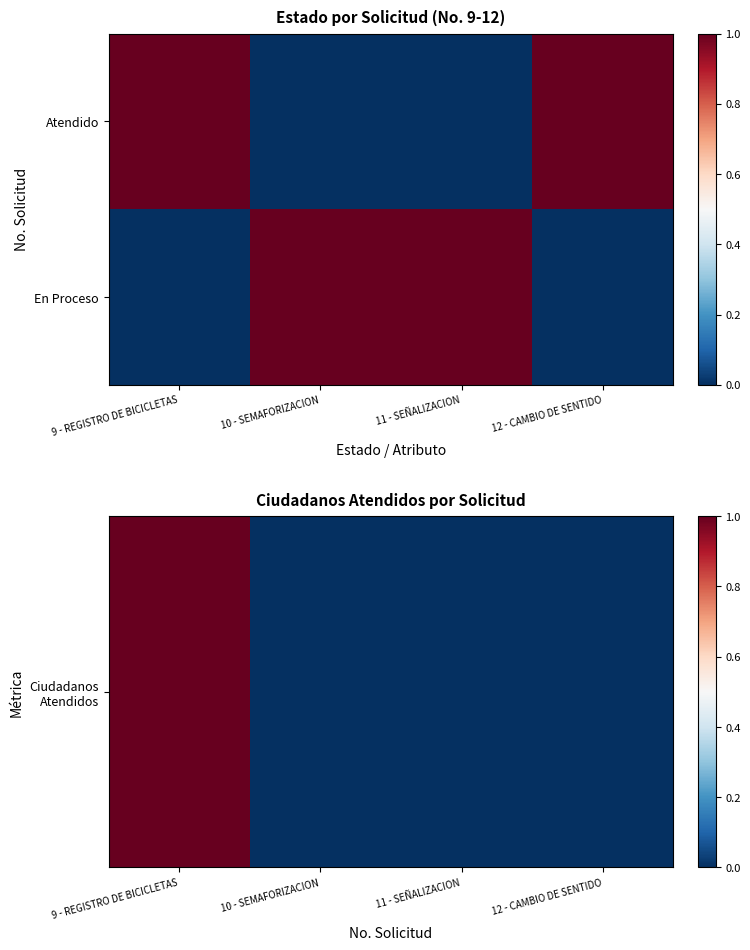

What is the spread (max minus min) of values at 11 - SEÑALIZACION?

1